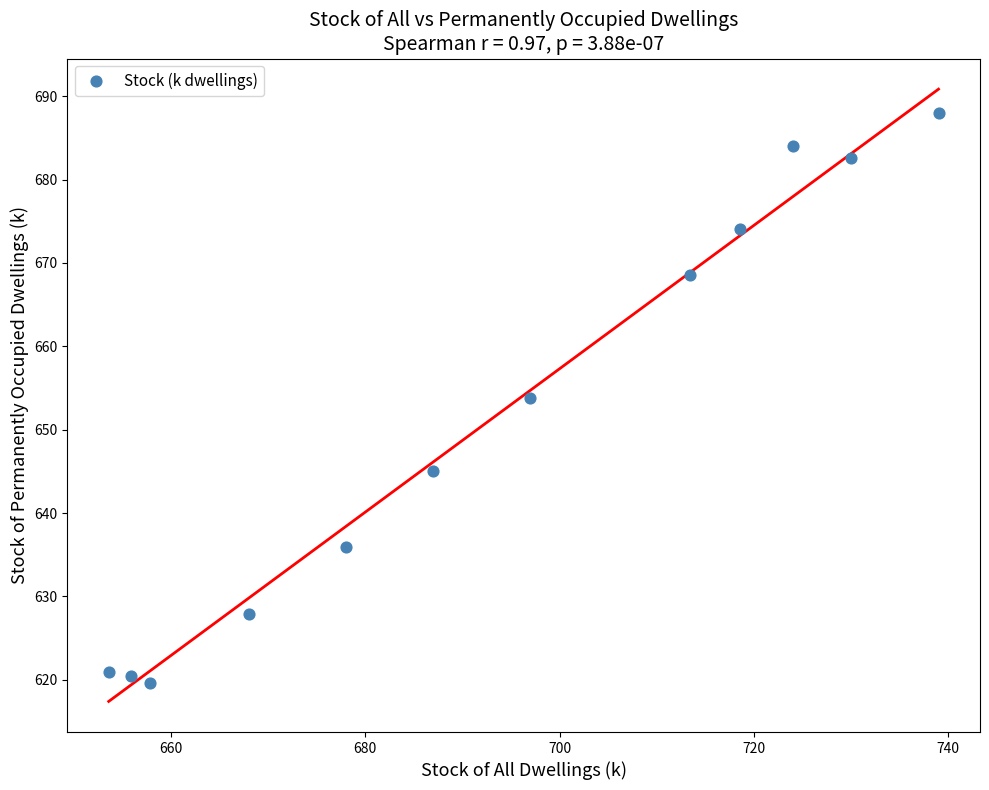

What is the range of X values (max minus min)?

85.4